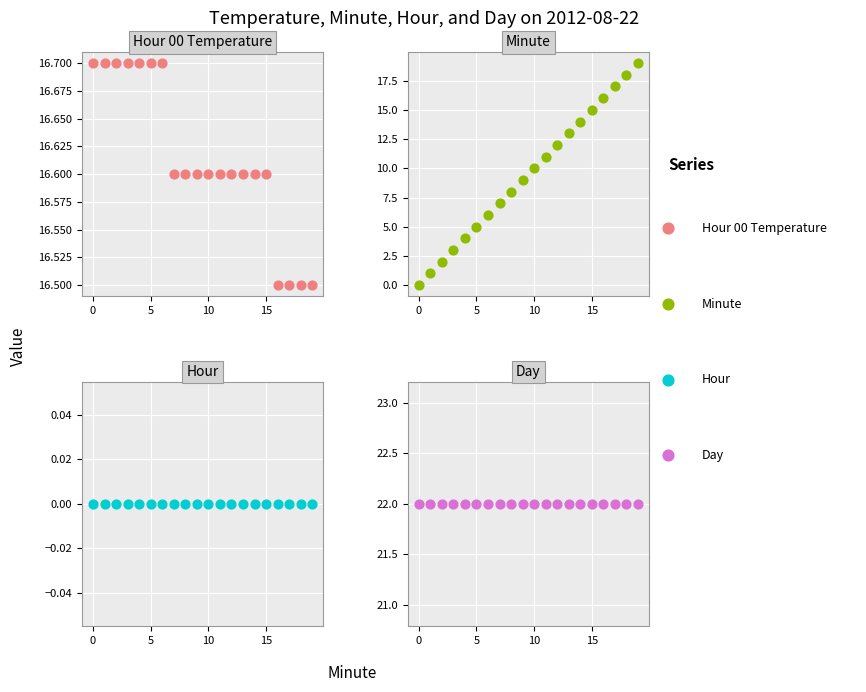

Which series contains the highest Y value?

Day